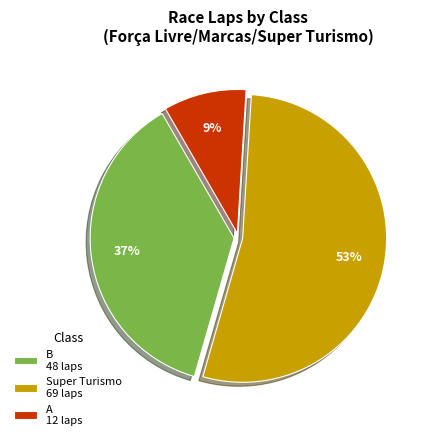

How many segments does this pie chart have?

3